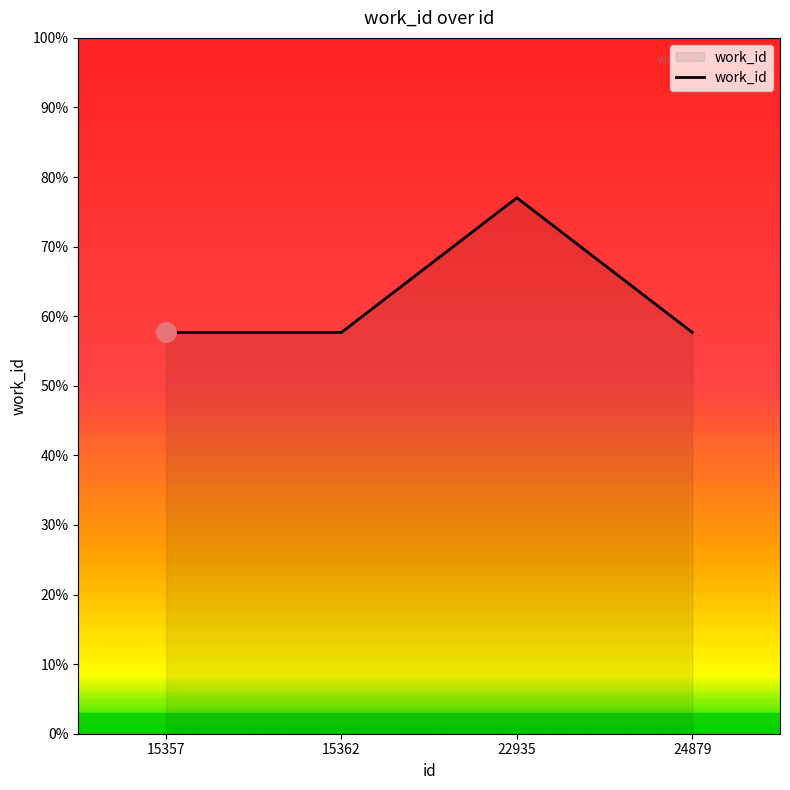

Approximately how many times larger is the value at 15362 compared to 15357?

1.0